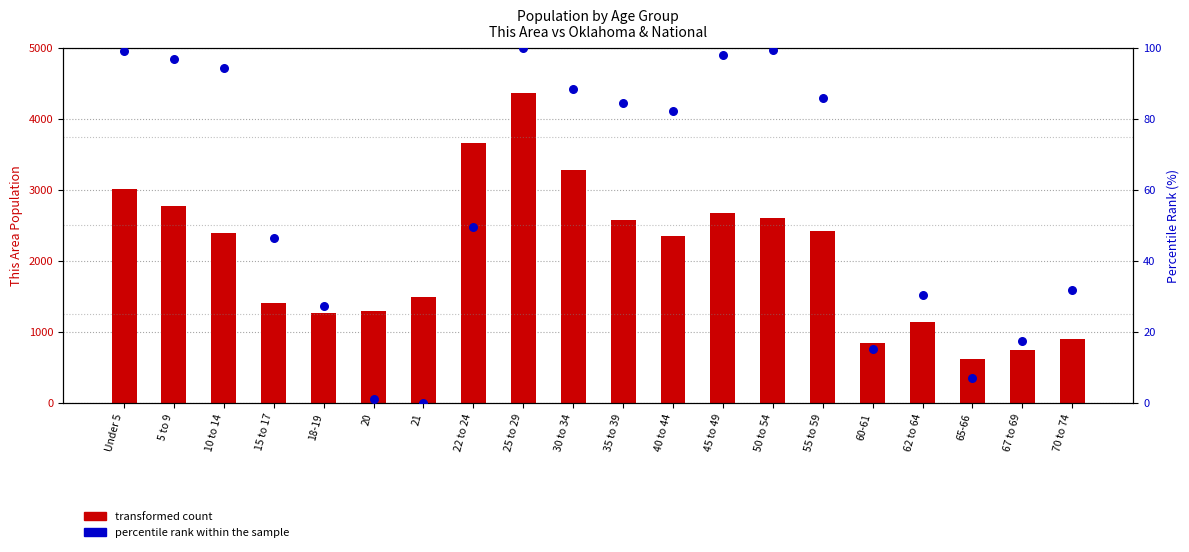

Which series reaches the minimum Y coordinate?

percentile rank within the sample